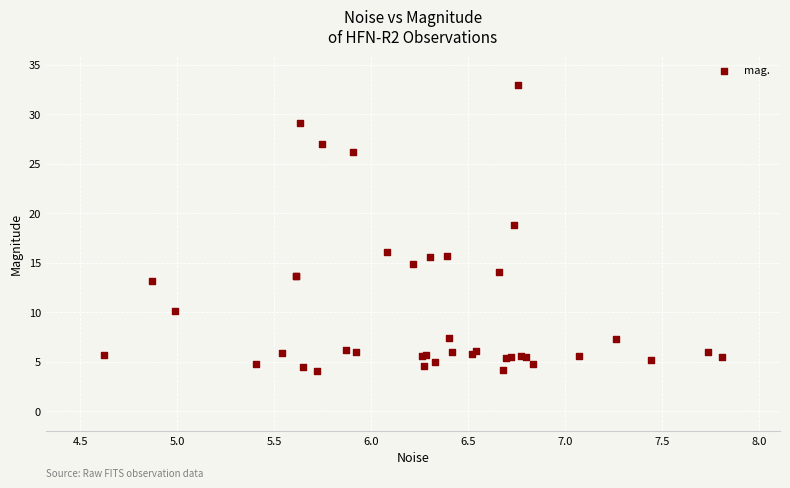

What Y value in the scatter plot is closest to 18?

18.8